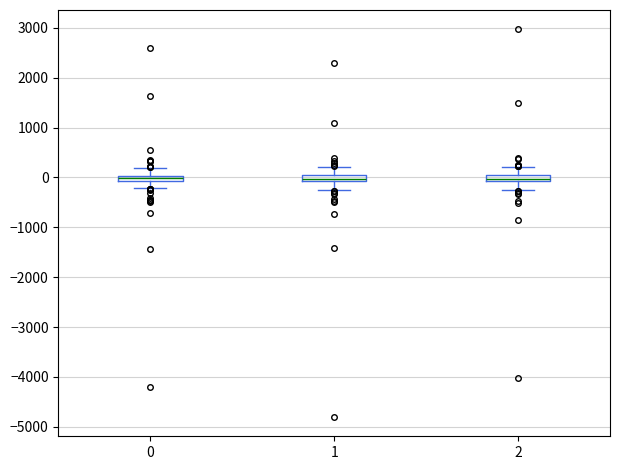

Where is the upper edge of the box at x = 1 on the y-axis? The values are not printed on the chart, so give them approximately, as read against the axis.

0